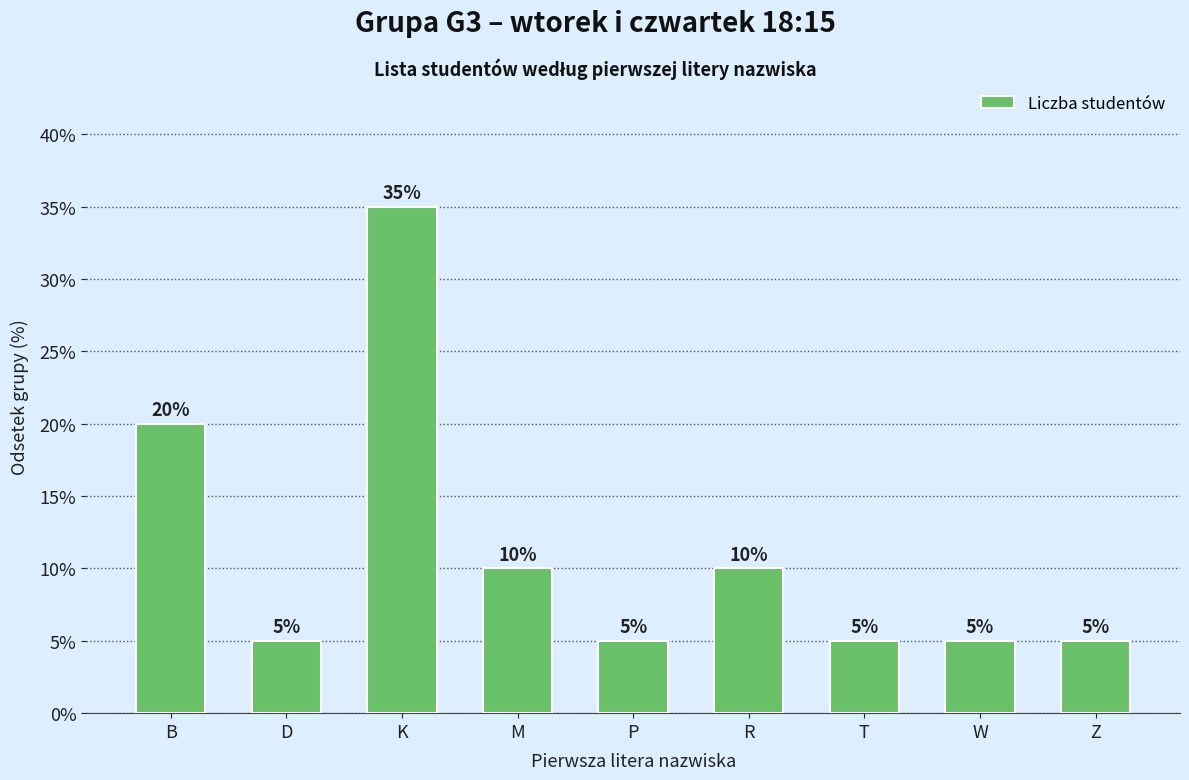

What is the average value?

11